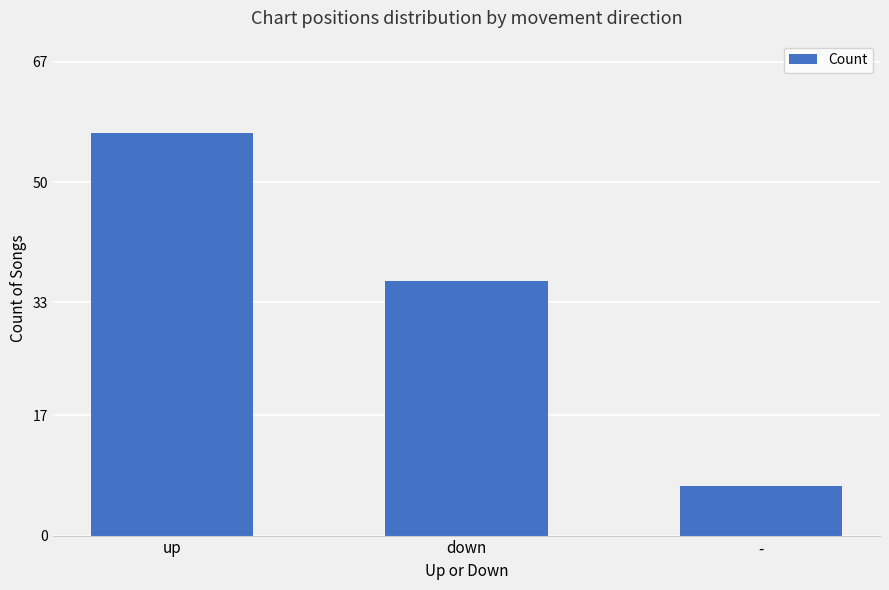

What is the smallest value displayed?

7